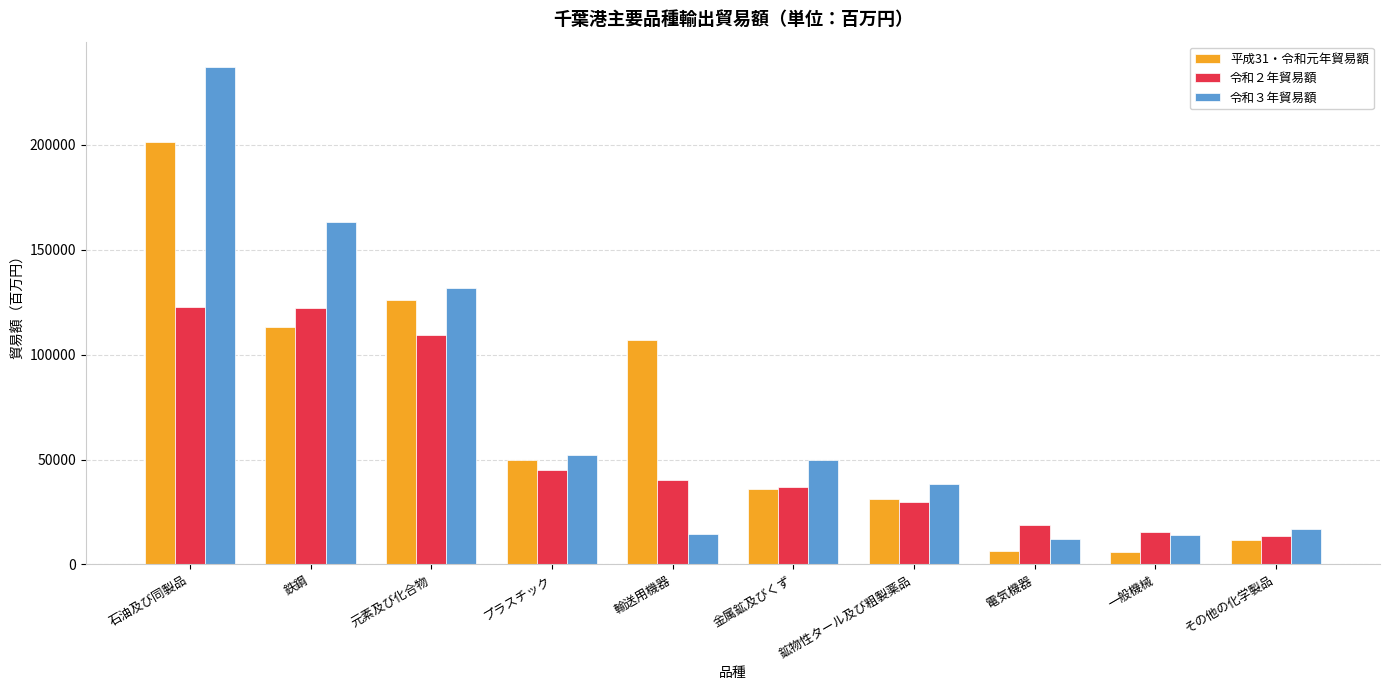

Which series has the largest total across all categories?

令和３年貿易額